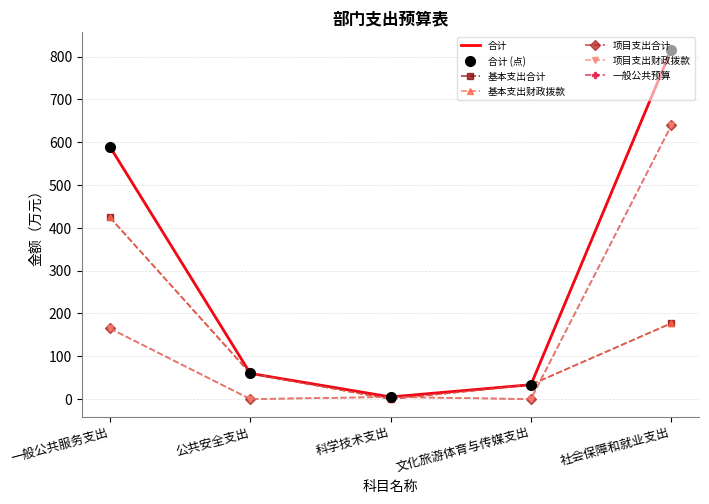

Rank the series by their maximum value, from lowest to highest.

基本支出合计, 基本支出财政拨款, 项目支出合计, 项目支出财政拨款, 合计, 一般公共预算